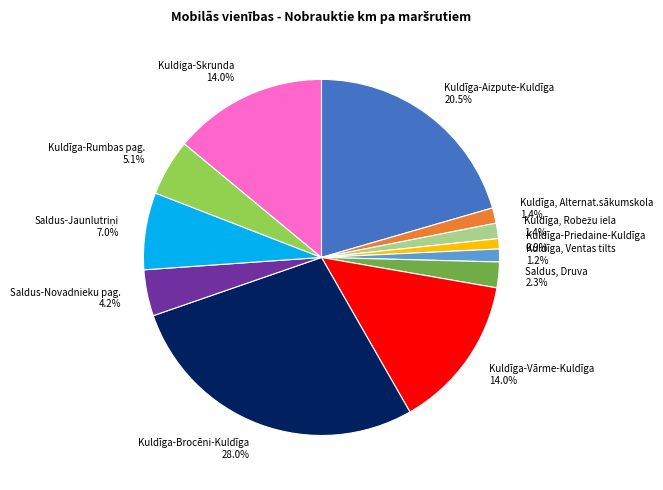

Between Kuldīga, Alternat.sākumskola and Kuldīga-Rumbas pag., which is larger?

Kuldīga-Rumbas pag.